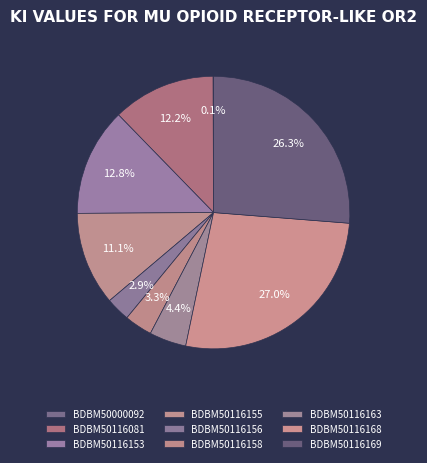

Which slice is the smallest?

BDBM50000092